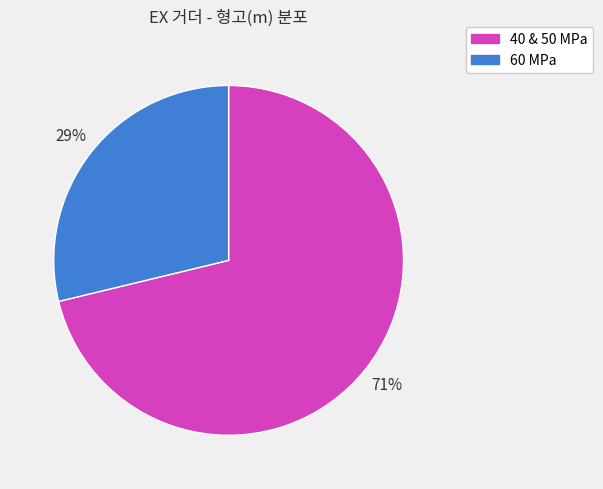

To the nearest percent, what is the difference between the largest and smallest slice percentages?

42%